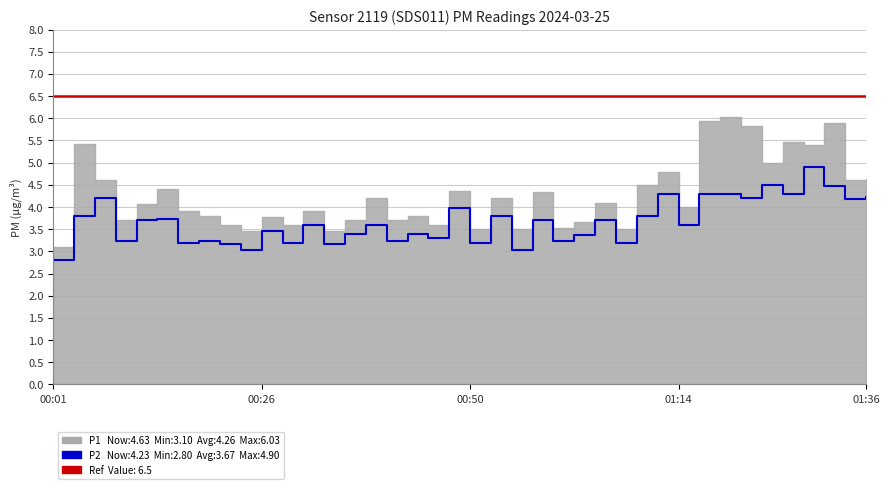

What is the smallest value displayed?

2.8